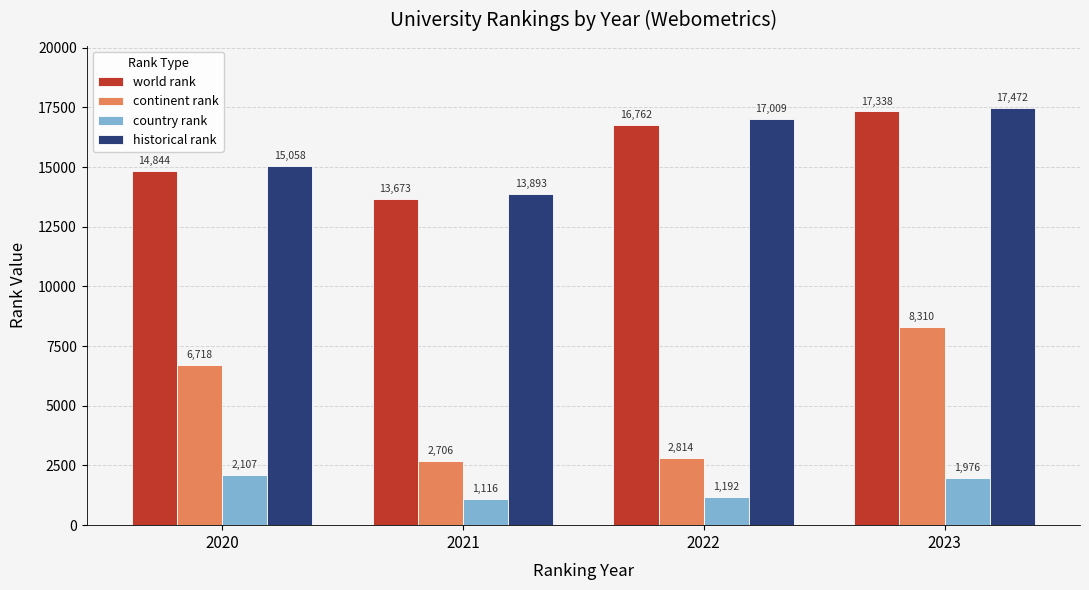

At which label does continent rank reach its peak?

2023